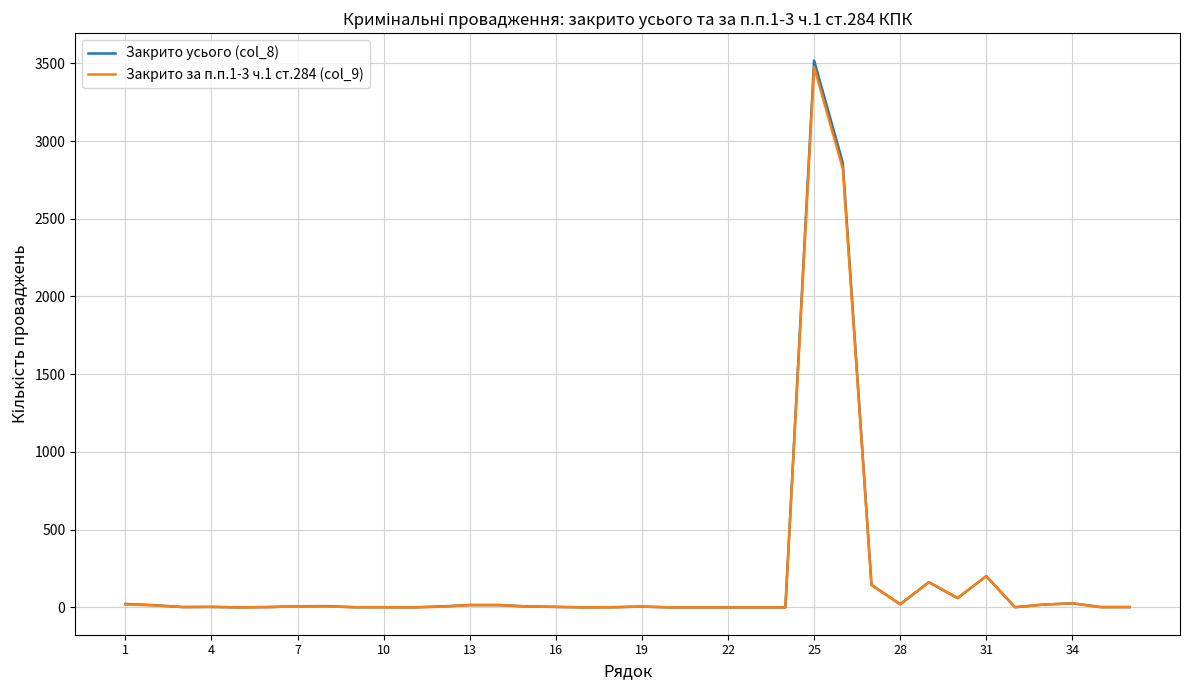

Which series has the widest spread of values?

Закрито усього (col_8)